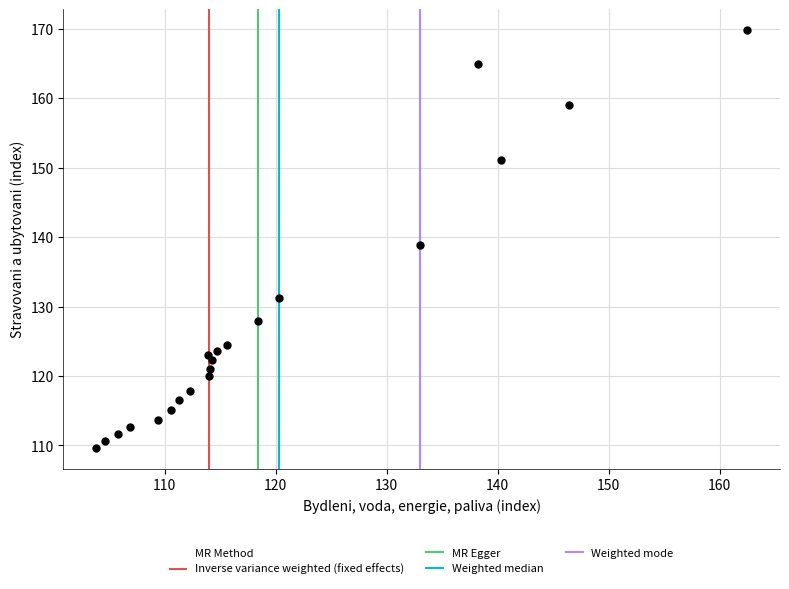

What is the range of Y values (max minus min)?

60.2